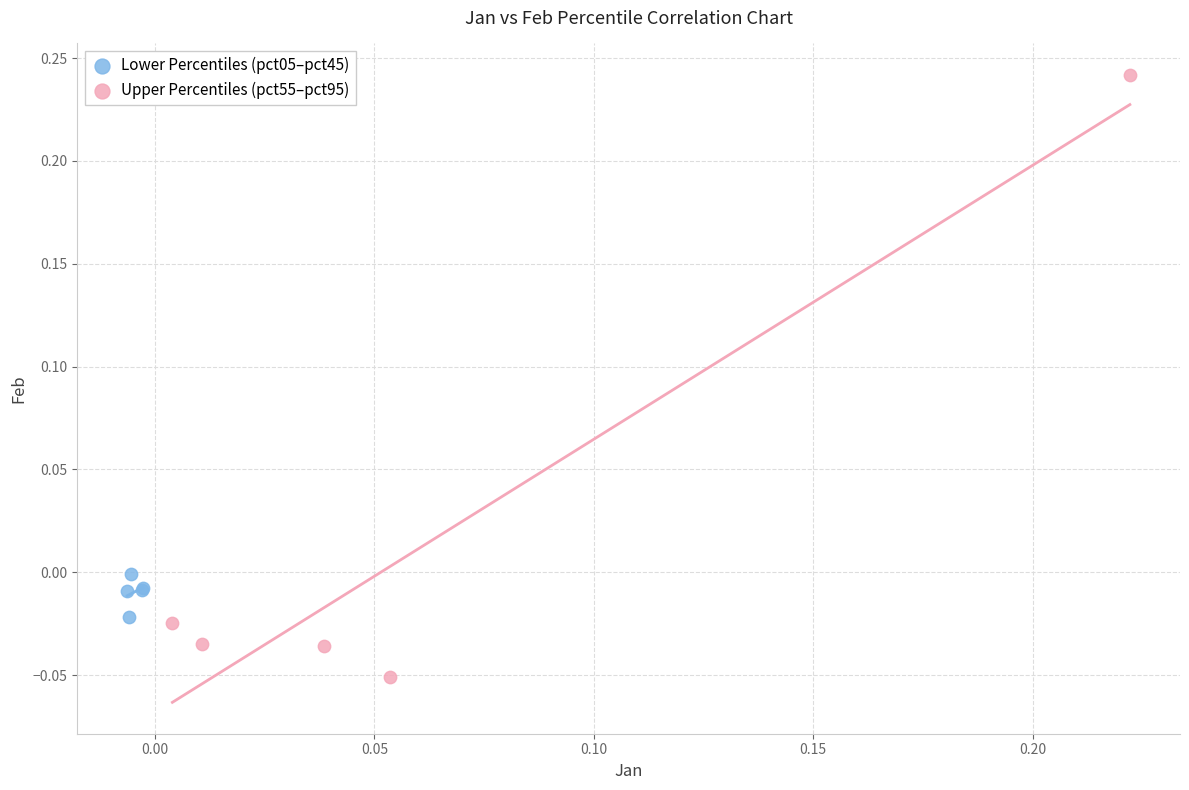

Which series contains the lowest Y value?

Upper Percentiles (pct55–pct95)